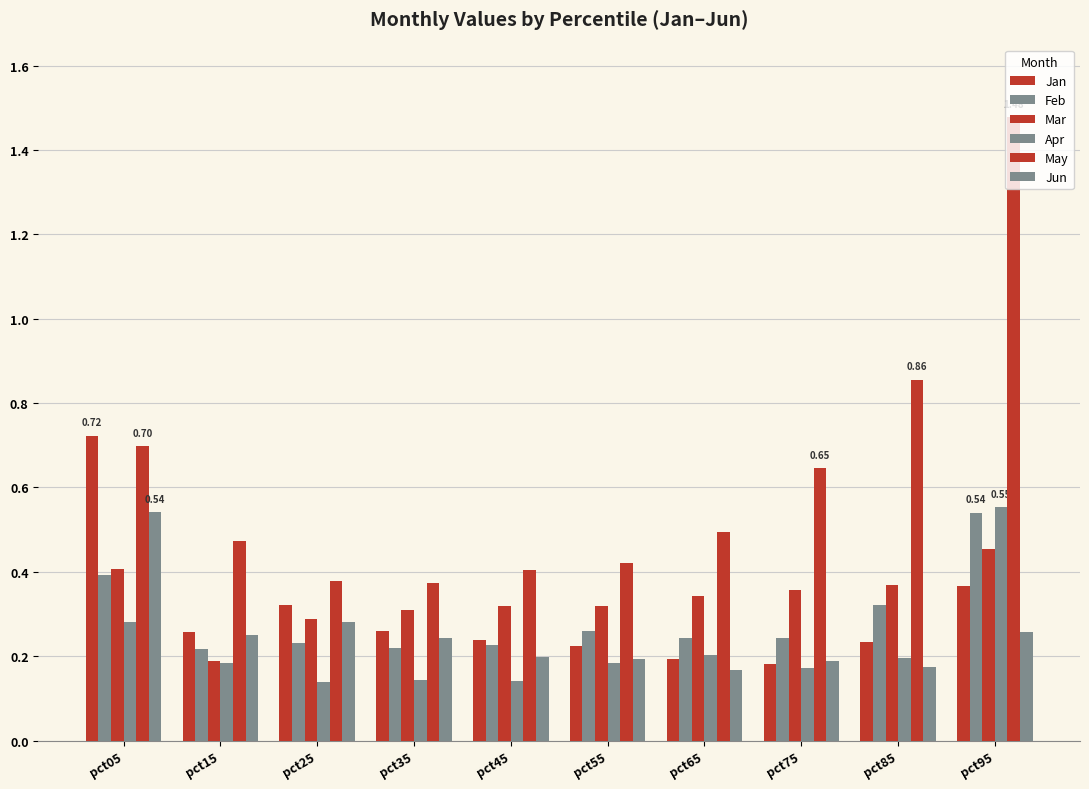

Reading left to right, what are all the values shown in this chart?

Jan: pct05=0.7	pct15=0.3	pct25=0.3	pct35=0.3	pct45=0.2	pct55=0.2	pct65=0.2	pct75=0.2	pct85=0.2	pct95=0.4
Feb: pct05=0.4	pct15=0.2	pct25=0.2	pct35=0.2	pct45=0.2	pct55=0.3	pct65=0.2	pct75=0.2	pct85=0.3	pct95=0.5
Mar: pct05=0.4	pct15=0.2	pct25=0.3	pct35=0.3	pct45=0.3	pct55=0.3	pct65=0.3	pct75=0.4	pct85=0.4	pct95=0.5
Apr: pct05=0.3	pct15=0.2	pct25=0.1	pct35=0.1	pct45=0.1	pct55=0.2	pct65=0.2	pct75=0.2	pct85=0.2	pct95=0.6
May: pct05=0.7	pct15=0.5	pct25=0.4	pct35=0.4	pct45=0.4	pct55=0.4	pct65=0.5	pct75=0.6	pct85=0.9	pct95=1.5
Jun: pct05=0.5	pct15=0.3	pct25=0.3	pct35=0.2	pct45=0.2	pct55=0.2	pct65=0.2	pct75=0.2	pct85=0.2	pct95=0.3